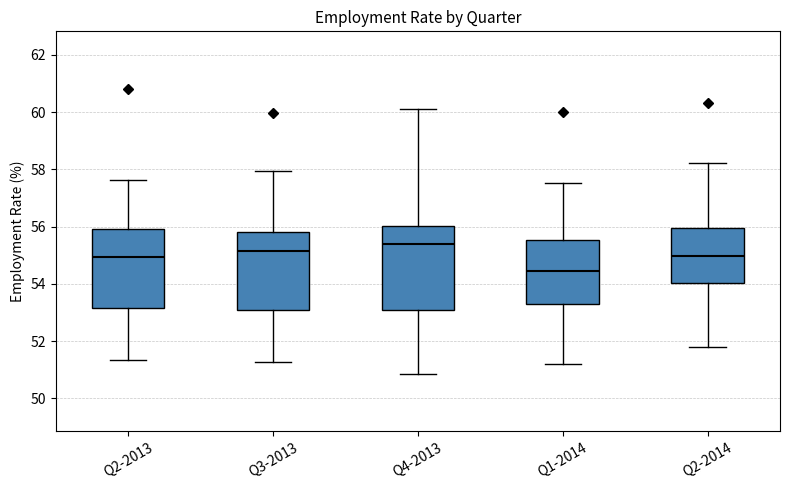

Reading left to right, read every box against the y-axis: the position of its median line, the range the box covers, and the ends of its whiskers. The values are not printed on the chart, so give them approximately, as read against the axis.

Q2-2013: median 55.0, box 53.2 to 56.0, whiskers 51.4 to 57.6
Q3-2013: median 55.2, box 53.0 to 55.8, whiskers 51.2 to 58.0
Q4-2013: median 55.4, box 53.2 to 56.0, whiskers 50.8 to 60.2
Q1-2014: median 54.4, box 53.2 to 55.6, whiskers 51.2 to 57.6
Q2-2014: median 55.0, box 54.0 to 56.0, whiskers 51.8 to 58.2